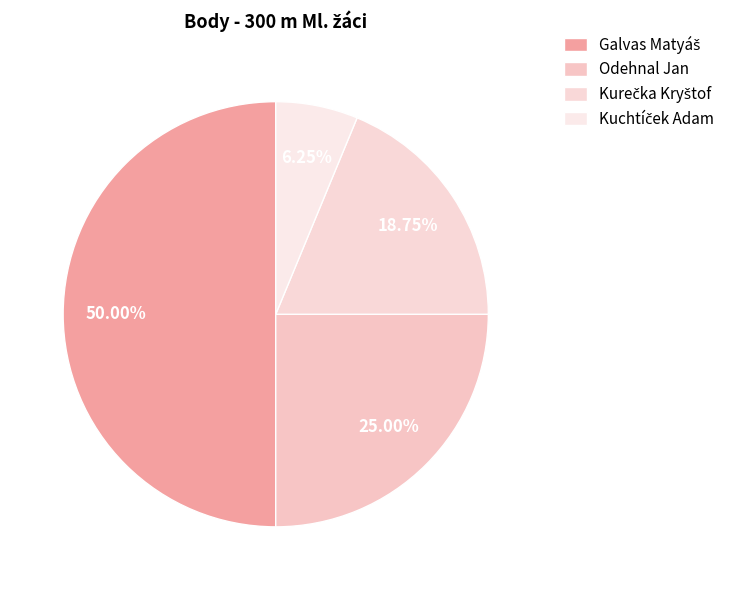

Rank the categories by value from lowest to highest.

Kuchtíček Adam, Kurečka Kryštof, Odehnal Jan, Galvas Matyáš